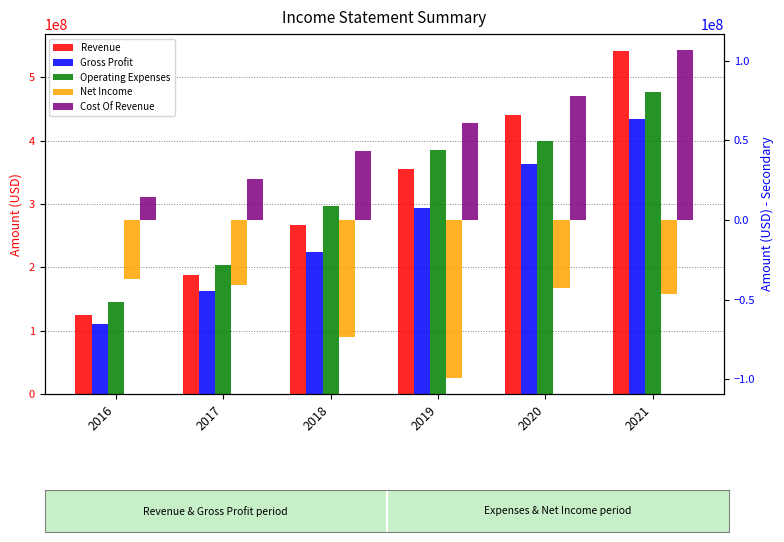

Reading right to left, extract all data points from this chart.

Revenue: 2021=541130000	2020=440221000	2019=354586000	2018=267360000	2017=187727000	2016=124371000
Gross Profit: 2021=434734000	2020=362667000	2019=293768000	2018=224193000	2017=162139000	2016=110152000
Operating Expenses: 2021=476502000	2020=399100000	2019=384567000	2018=296774000	2017=202899000	2016=145985000
Net Income: 2021=-46677000	2020=-42731000	2019=-99013000	2018=-73521000	2017=-41022000	2016=-37208000
Cost Of Revenue: 2021=106396000	2020=77554000	2019=60818000	2018=43167000	2017=25588000	2016=14219000